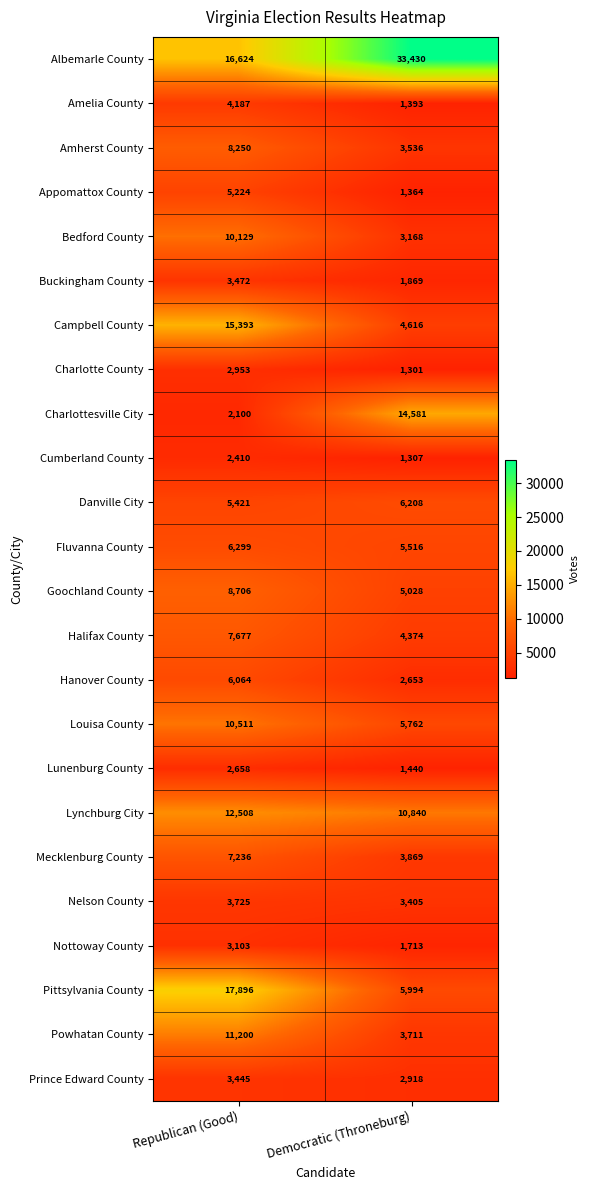

What is the difference between the Charlottesville City values at Republican (Good) and Democratic (Throneburg)?

12481